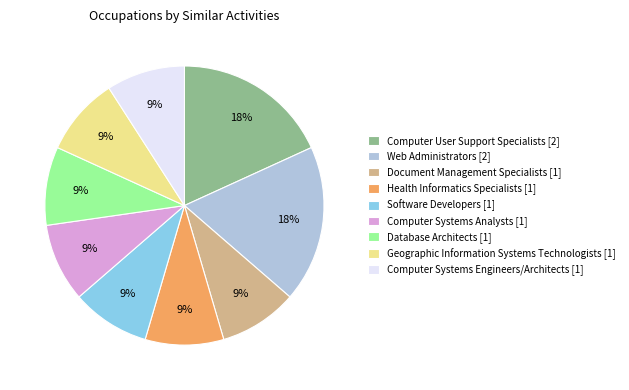

Combined, do Geographic Information Systems Technologists [1] and Document Management Specialists [1] account for over 50%?

No